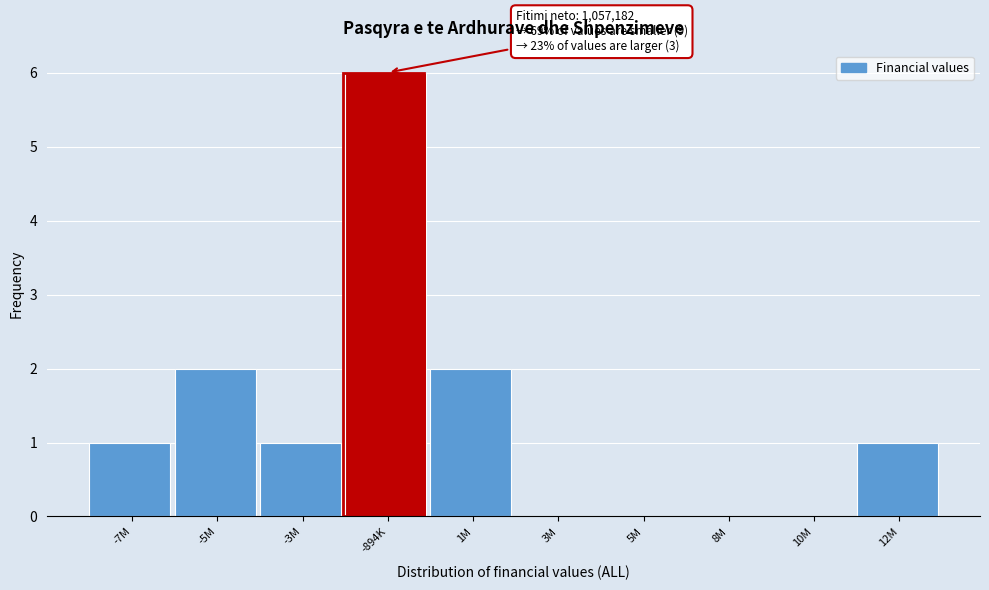

Reading left to right, list all the values displayed in this chart.

-7M=1	-5M=2	-3M=1	-894K=6	1M=2	3M=0	5M=0	8M=0	10M=0	12M=1